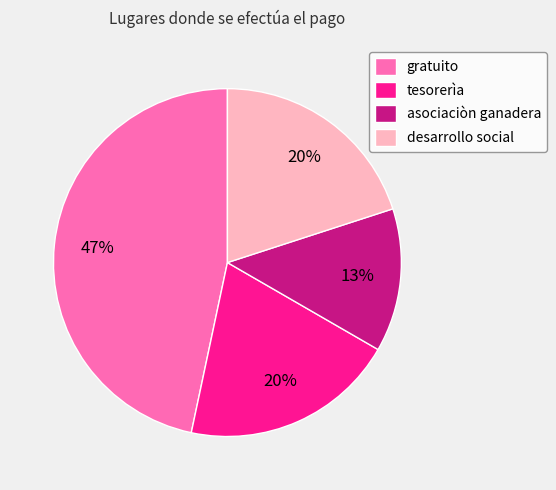

Is it true that gratuito is 47% of the pie?

True